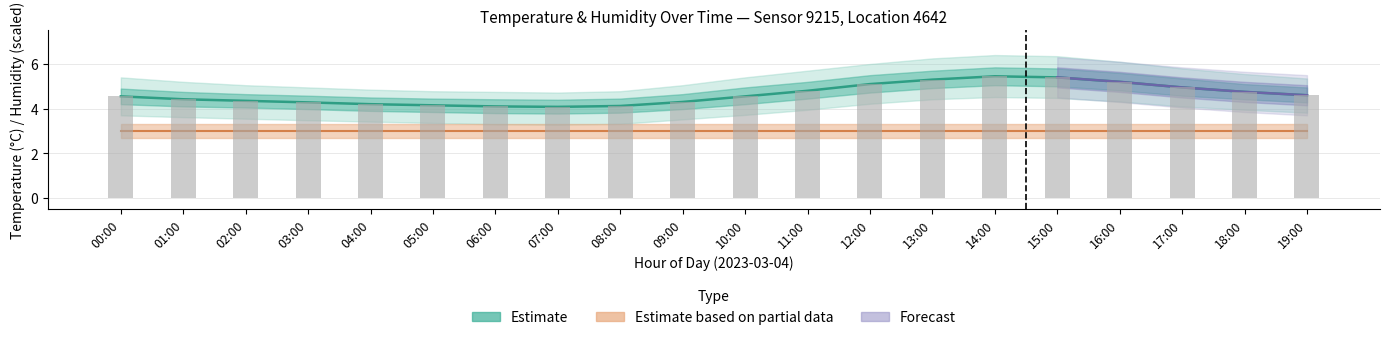

Approximately how many times larger is the value at 03:00 compared to 16:00?

0.8